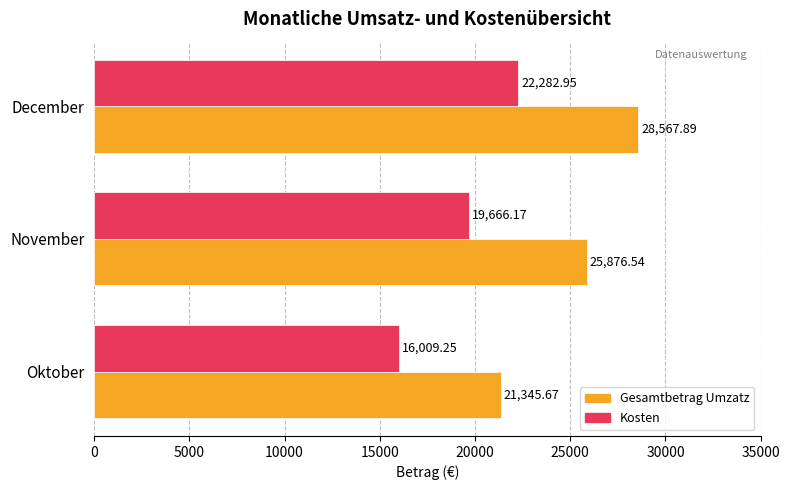

Which series has the largest total across all categories?

Gesamtbetrag Umzatz